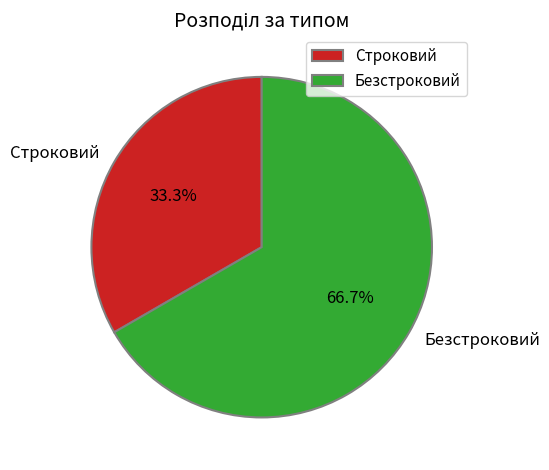

Which slice is the largest?

Безстроковий